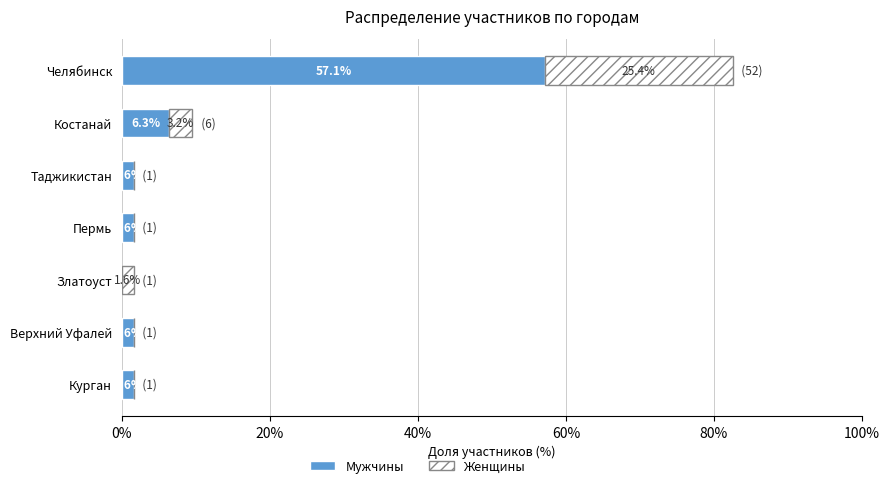

At which category is the sum across all series the highest?

Челябинск